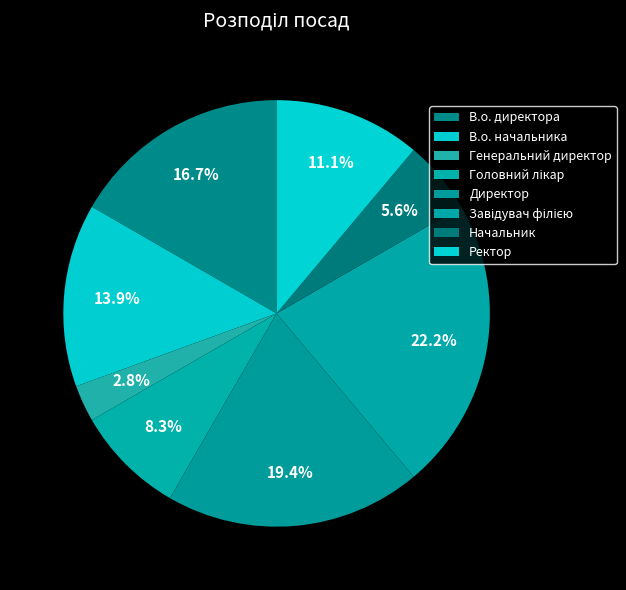

To the nearest percent, what portion does Генеральний директор represent?

3%